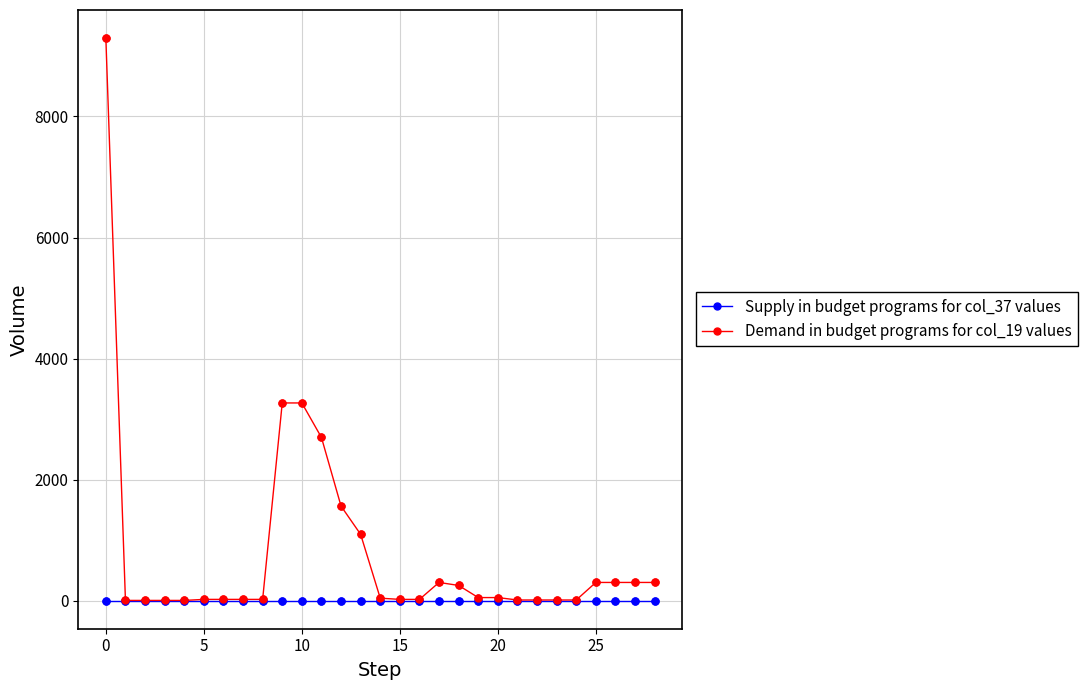

List the series in order of their overall mean, highest first.

Demand in budget programs for col_19 values, Supply in budget programs for col_37 values